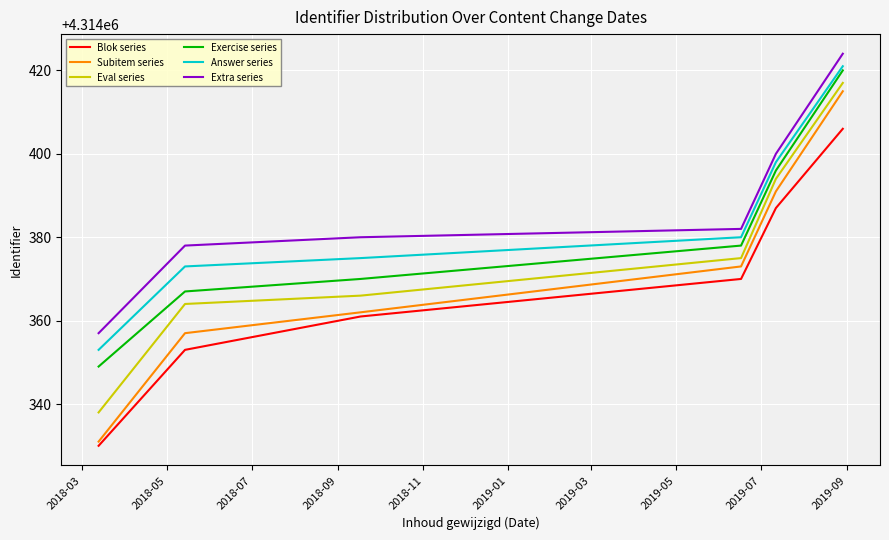

What are all the series names shown in the legend?

Blok series, Subitem series, Eval series, Exercise series, Answer series, Extra series